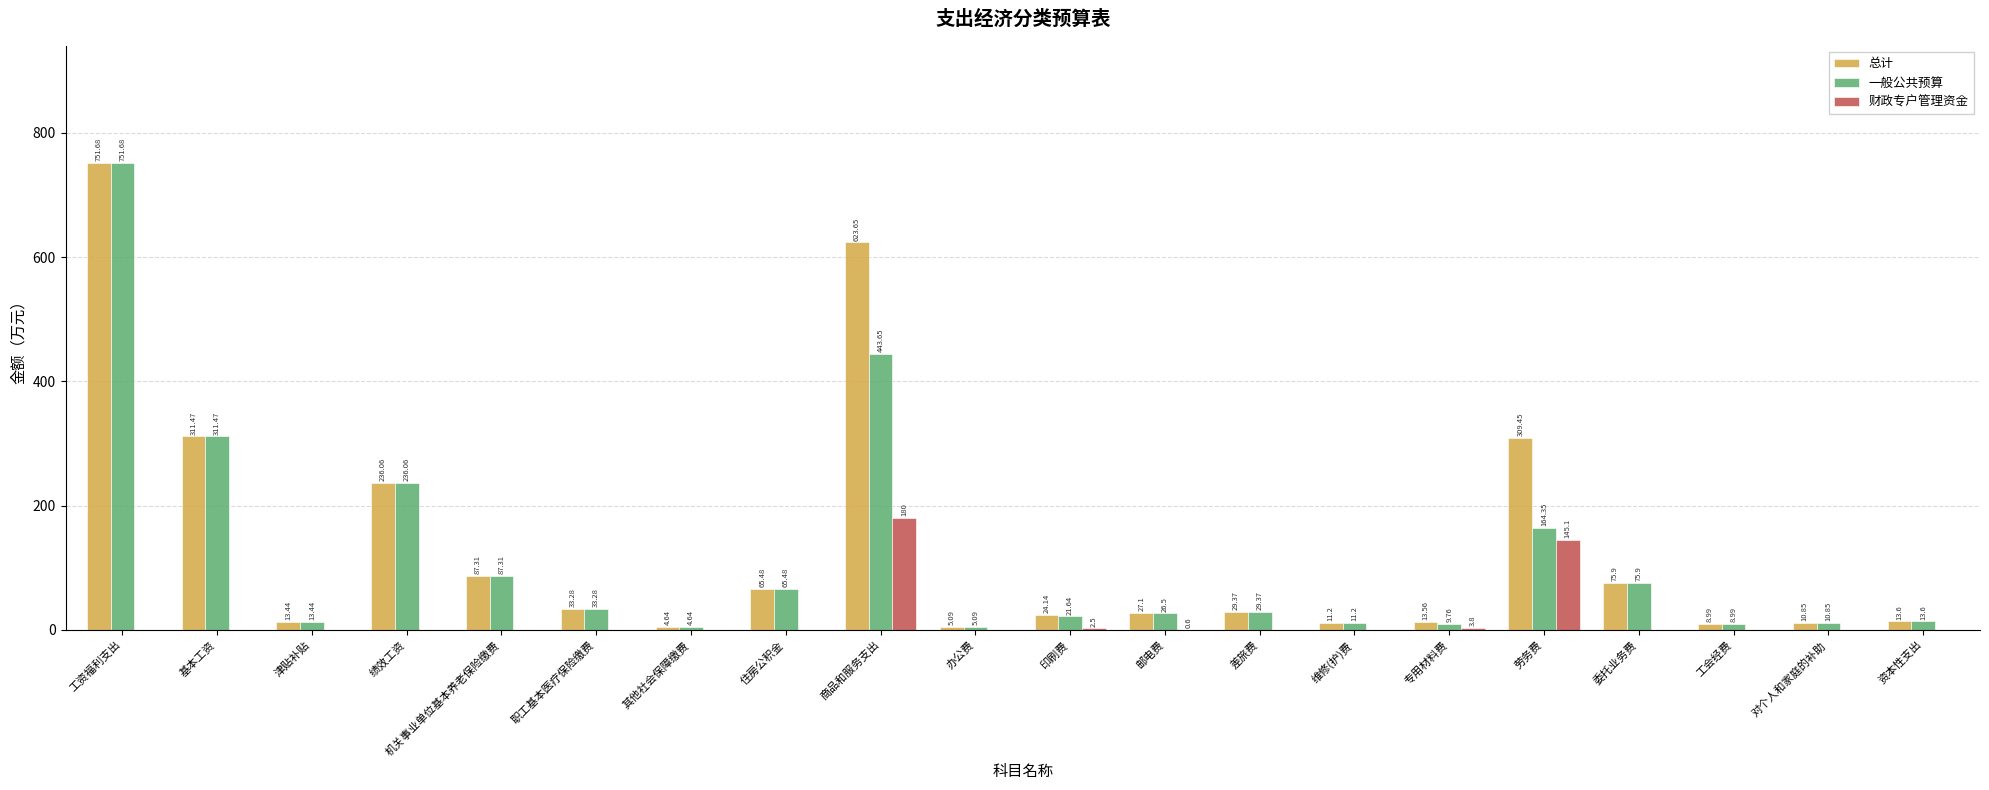

Which category has the highest value in the 总计 series?

工资福利支出